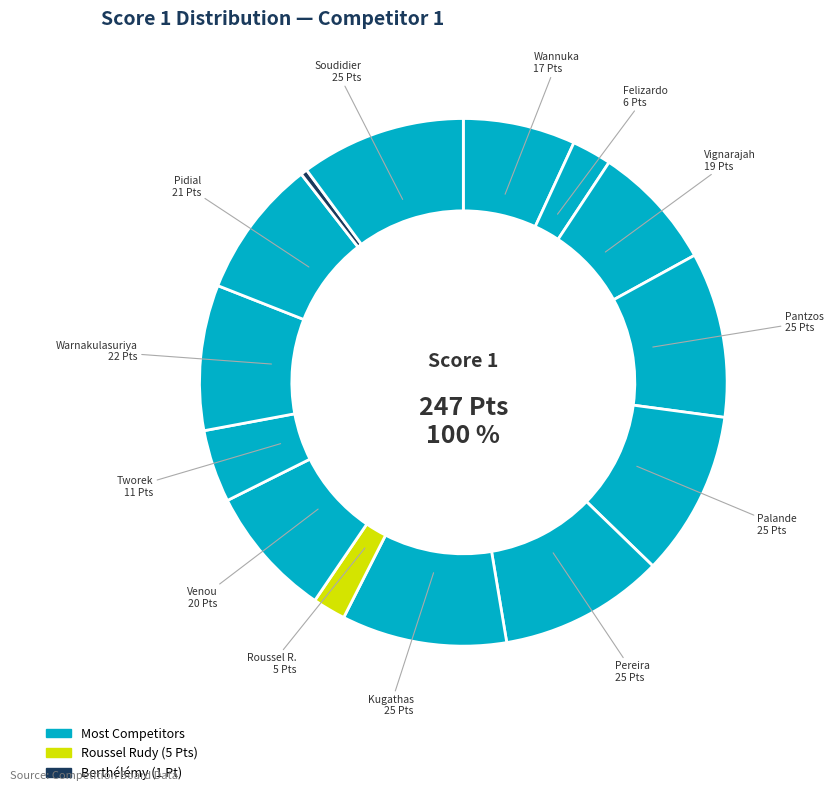

How much of the chart is everything except Vignarajah Prashanna?

92.3%